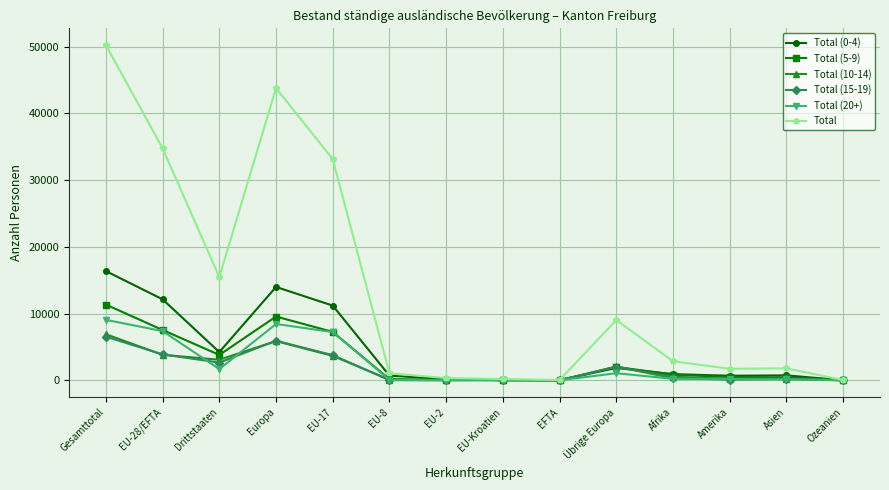

True or false: Total (20+) has more than 1 interior local peaks.

True